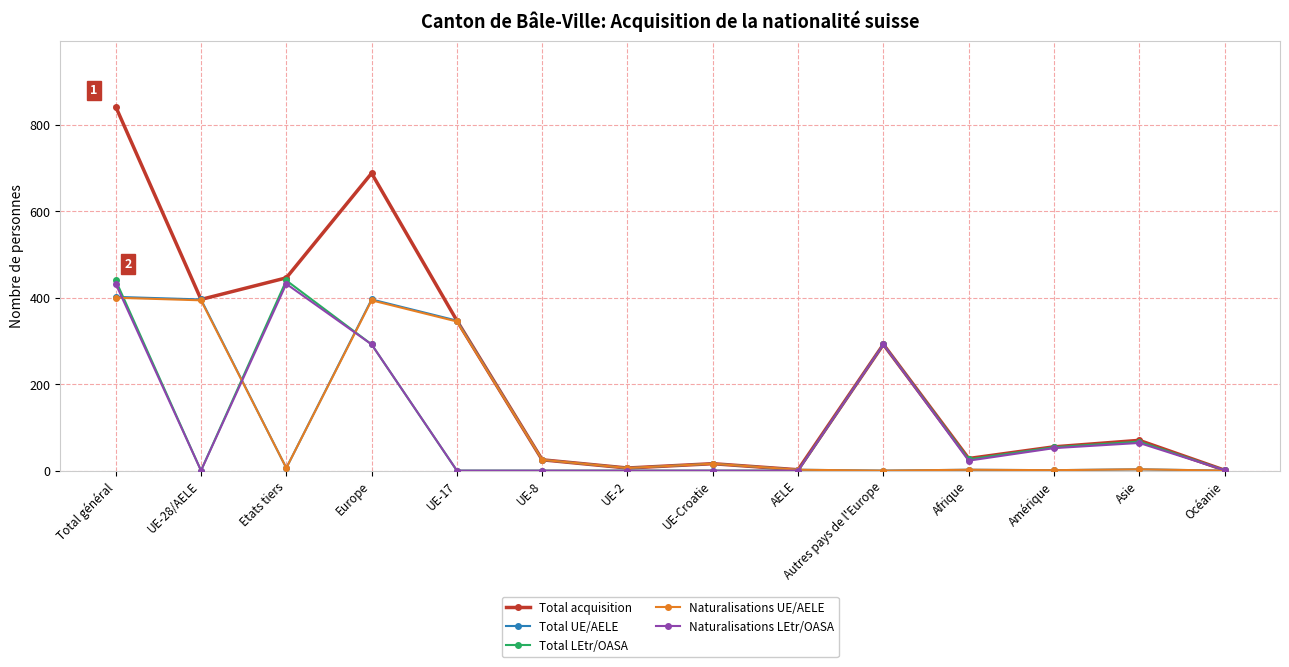

What is the label of the 8th point from the left?

UE-Croatie